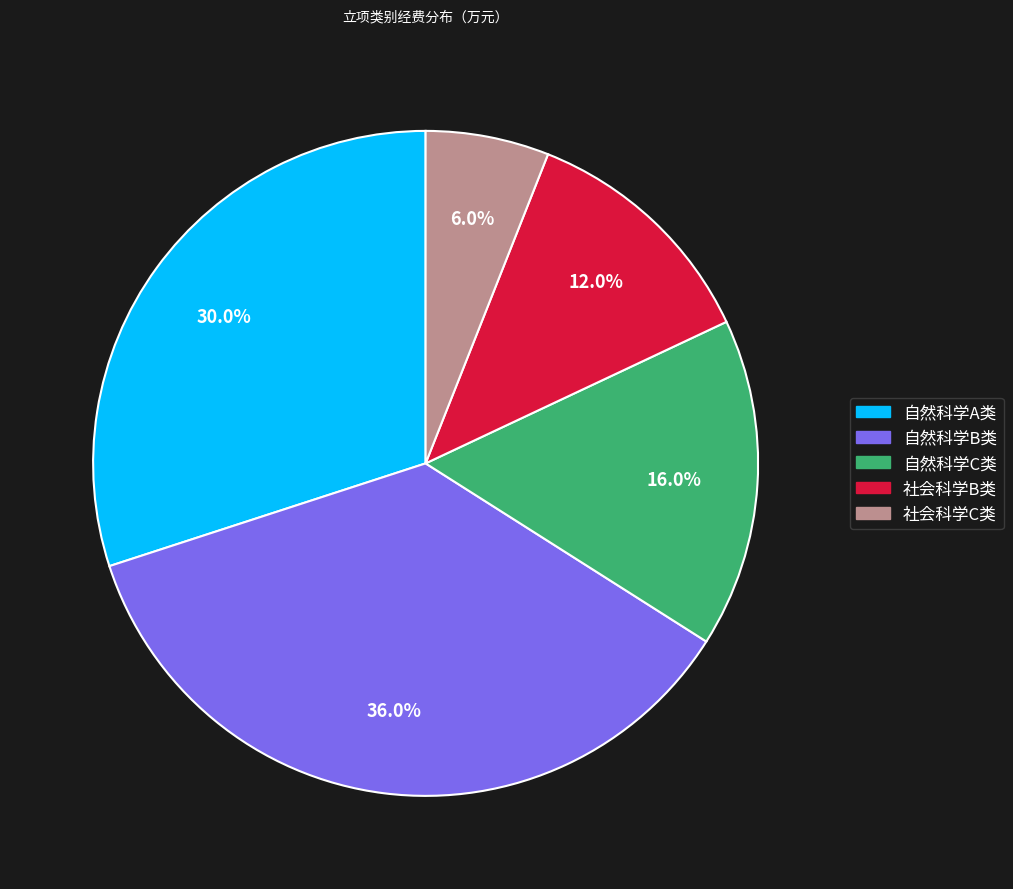

Is it true that 社会科学C类 is 19% of the pie?

False